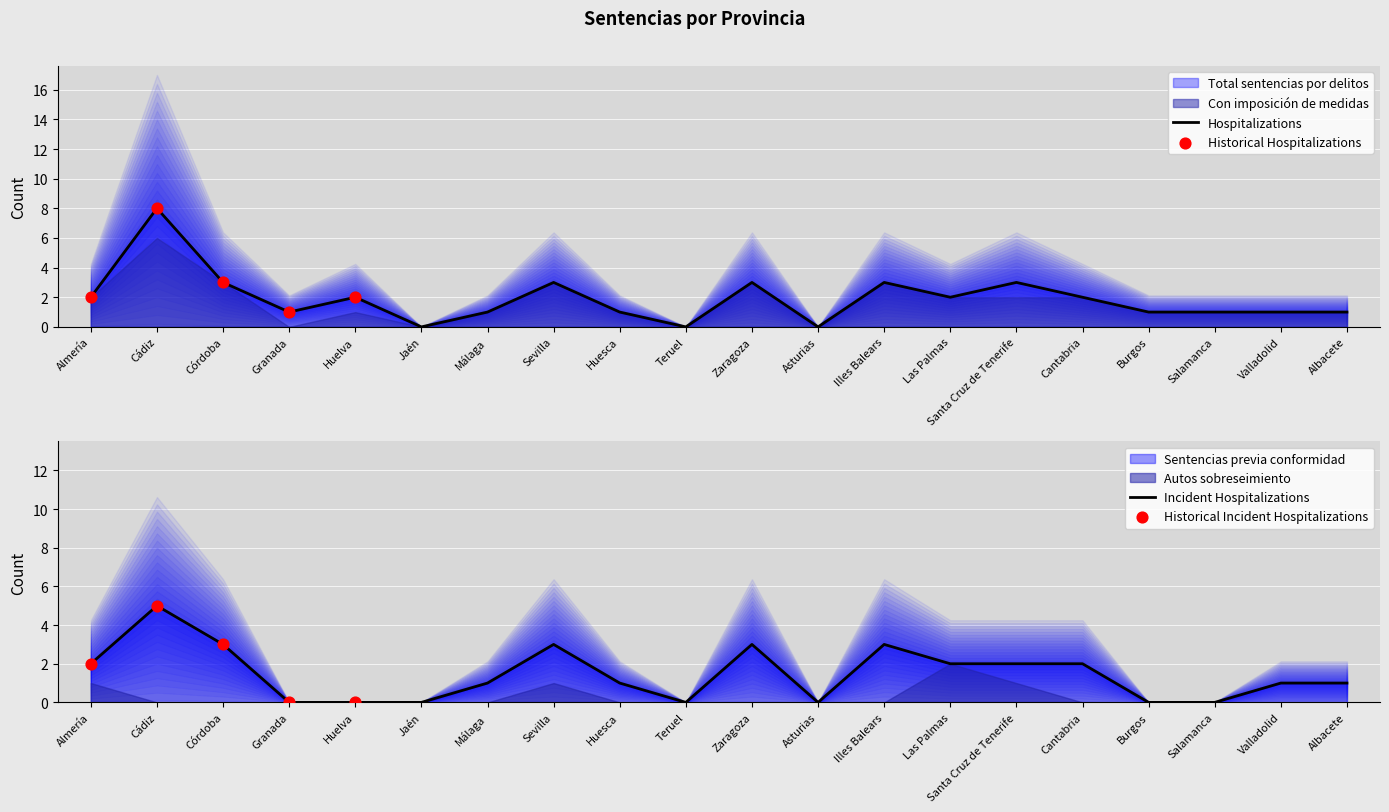

Which series has the largest Y range (max minus min)?

Total sentencias por delitos